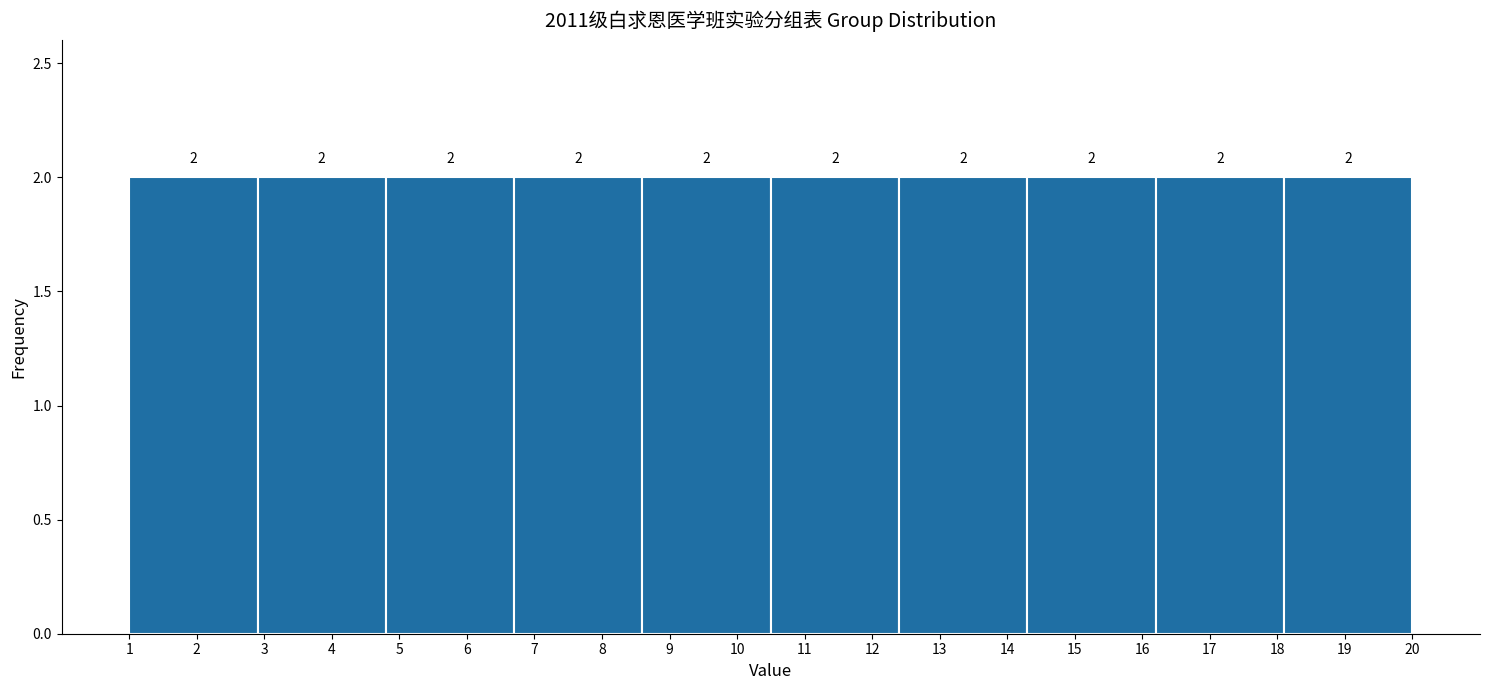

Reading left to right, transcribe this chart: for each bar, give the range it covers on the x-axis and its height.

1.0 to 2.9: 2
2.9 to 4.8: 2
4.8 to 6.7: 2
6.7 to 8.6: 2
8.6 to 10.5: 2
10.5 to 12.4: 2
12.4 to 14.3: 2
14.3 to 16.2: 2
16.2 to 18.1: 2
18.1 to 20.0: 2